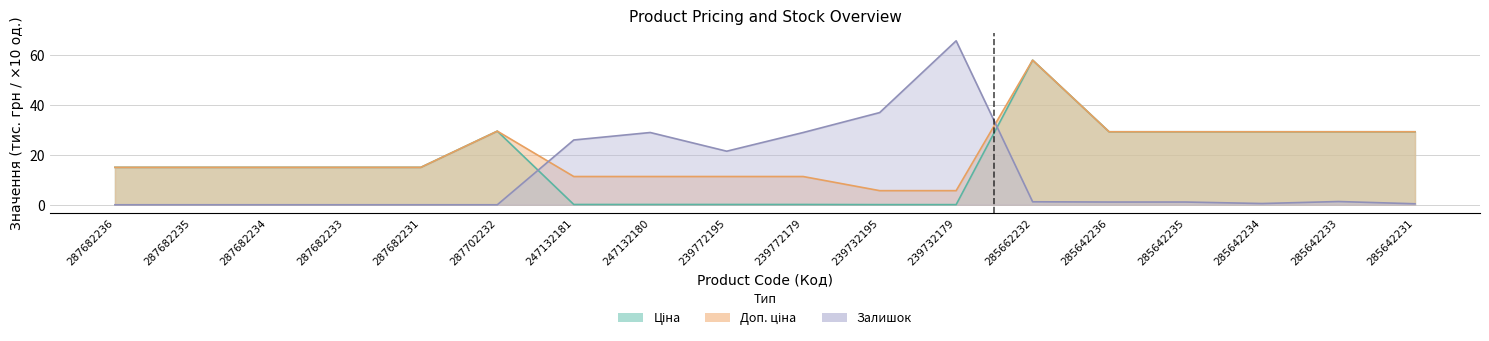

Between 239772195 and 239732179, which series saw the biggest shift?

Залишок